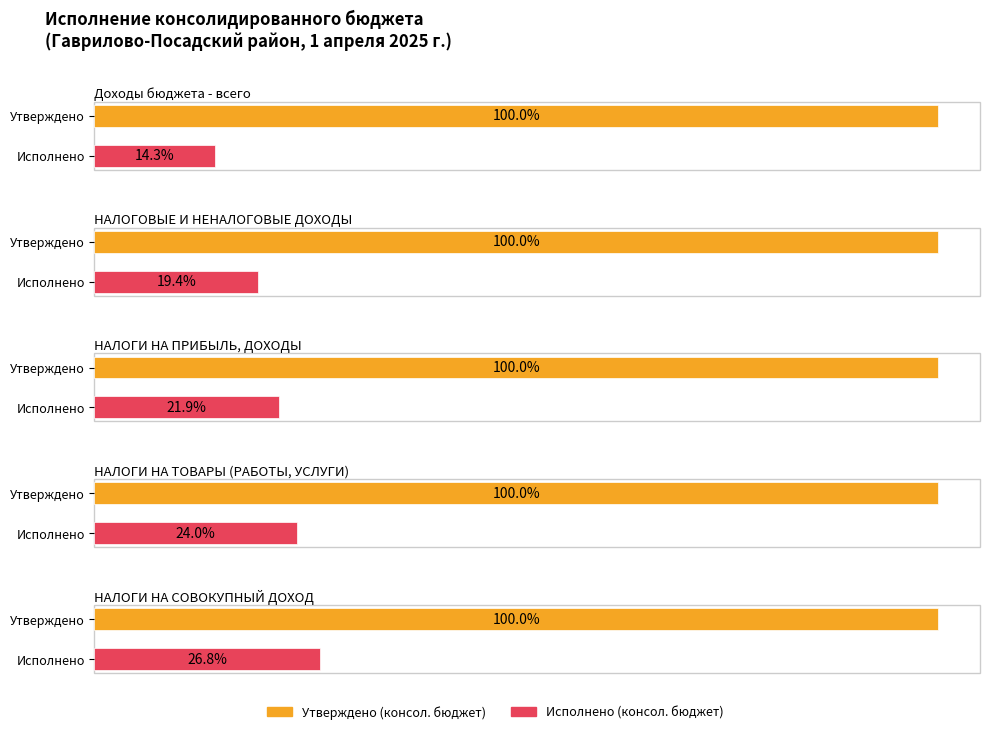

True or false: Исполнено (консол. бюджет) has a value of 16170923.5 at НАЛОГИ НА ПРИБЫЛЬ, ДОХОДЫ.

False